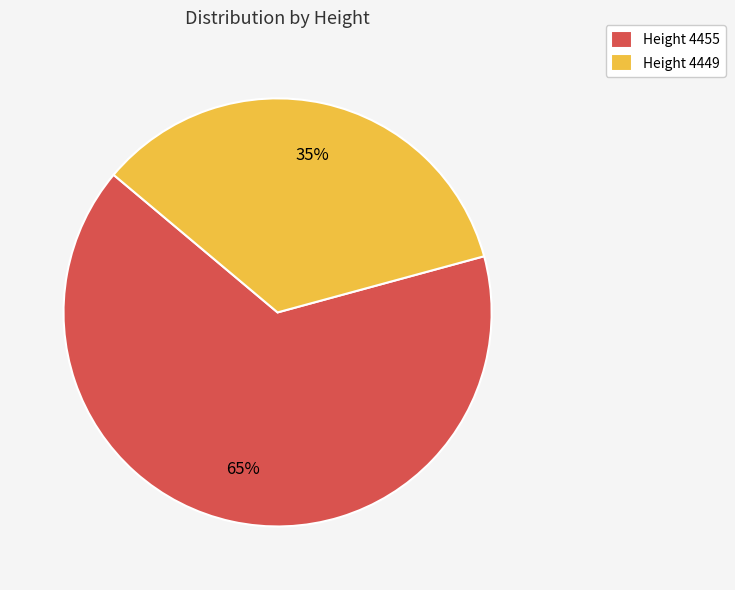

Between Height 4449 and Height 4455, which is larger?

Height 4455